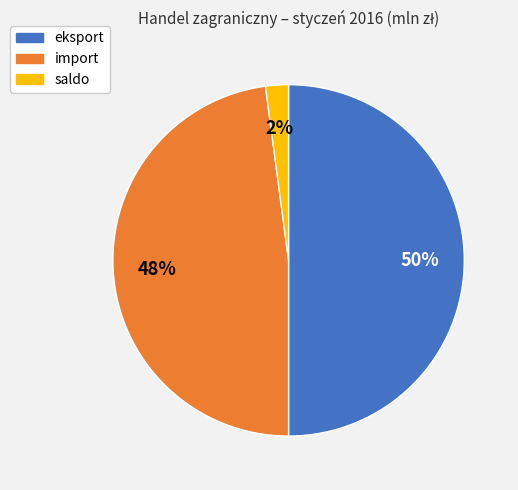

Which slice is the smallest?

saldo